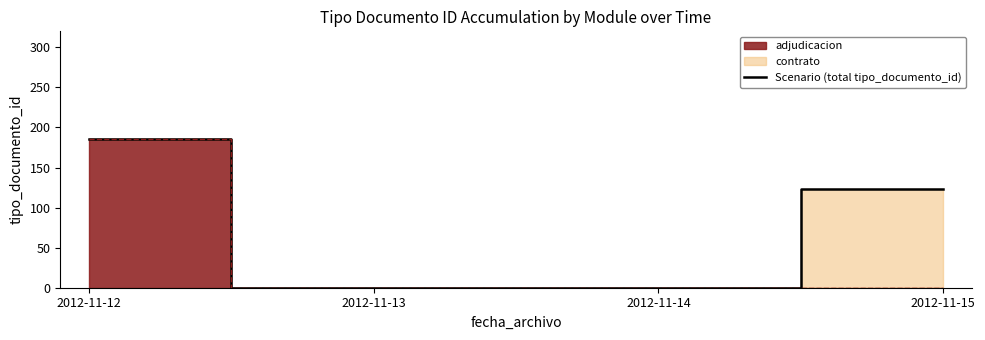

What is the average value?

77